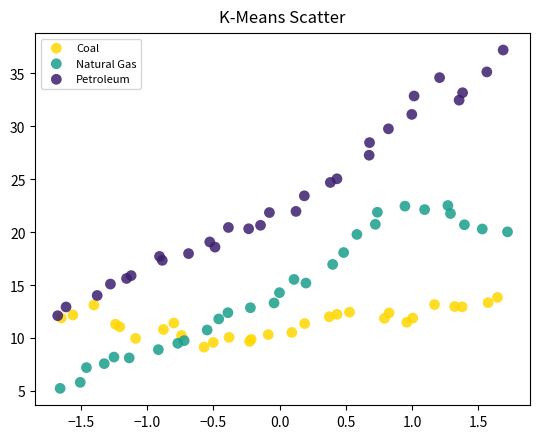

Which series contains the lowest Y value?

Natural Gas